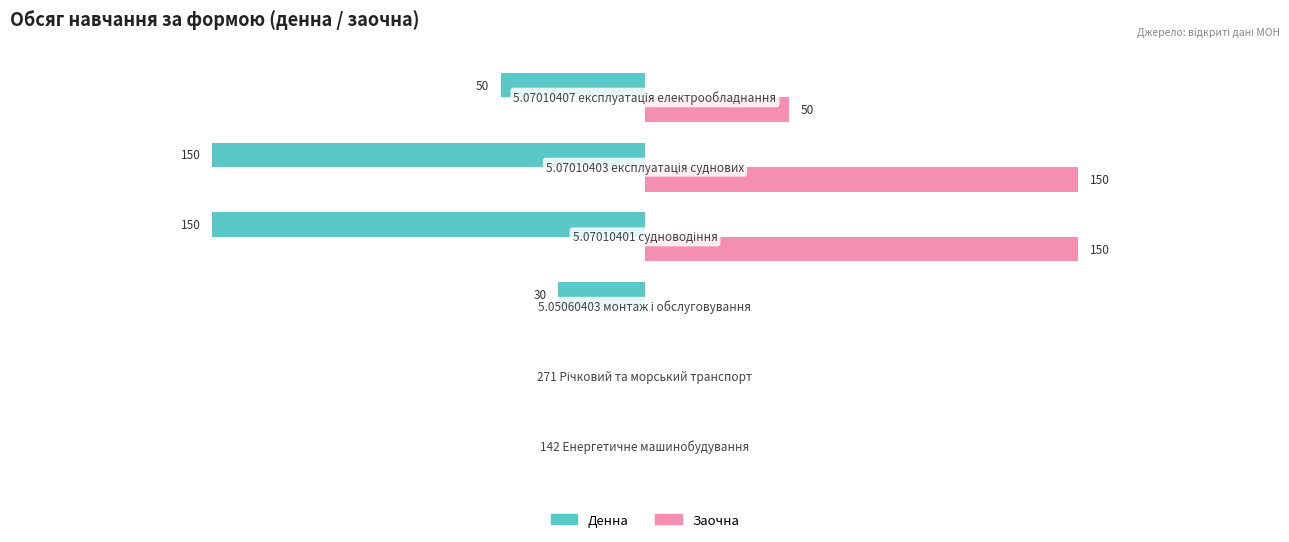

List the series in order of their peak value, highest first.

Заочна, Денна